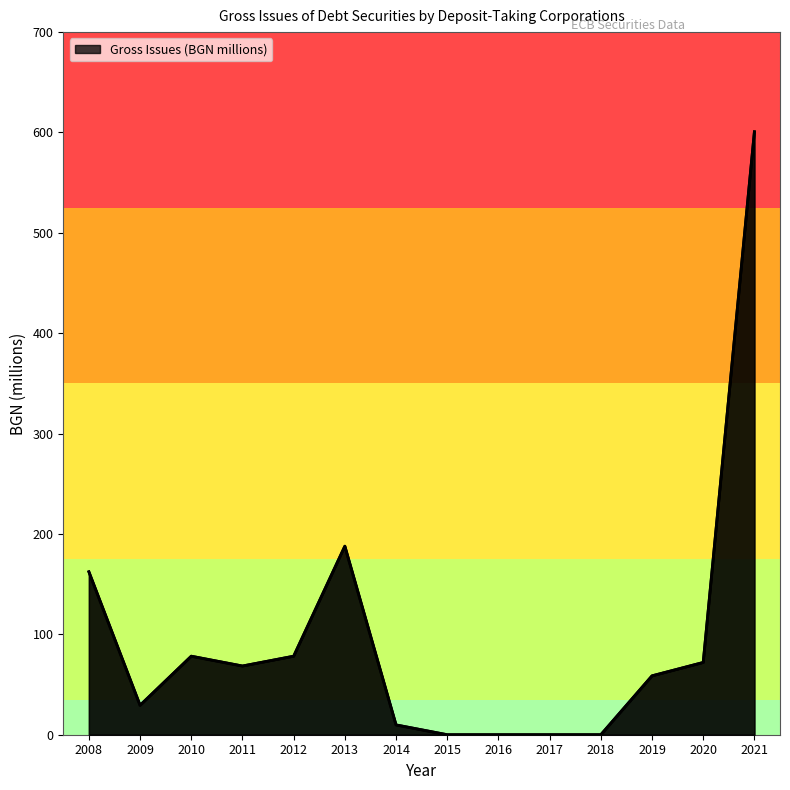

How many lines are shown in the chart?

1